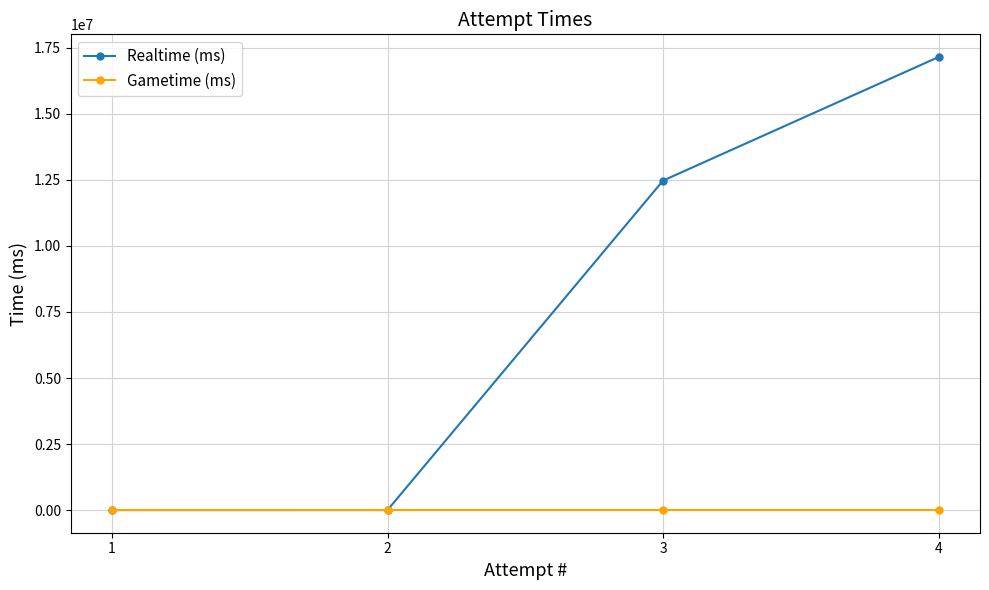

At which category is the sum across all series the highest?

4